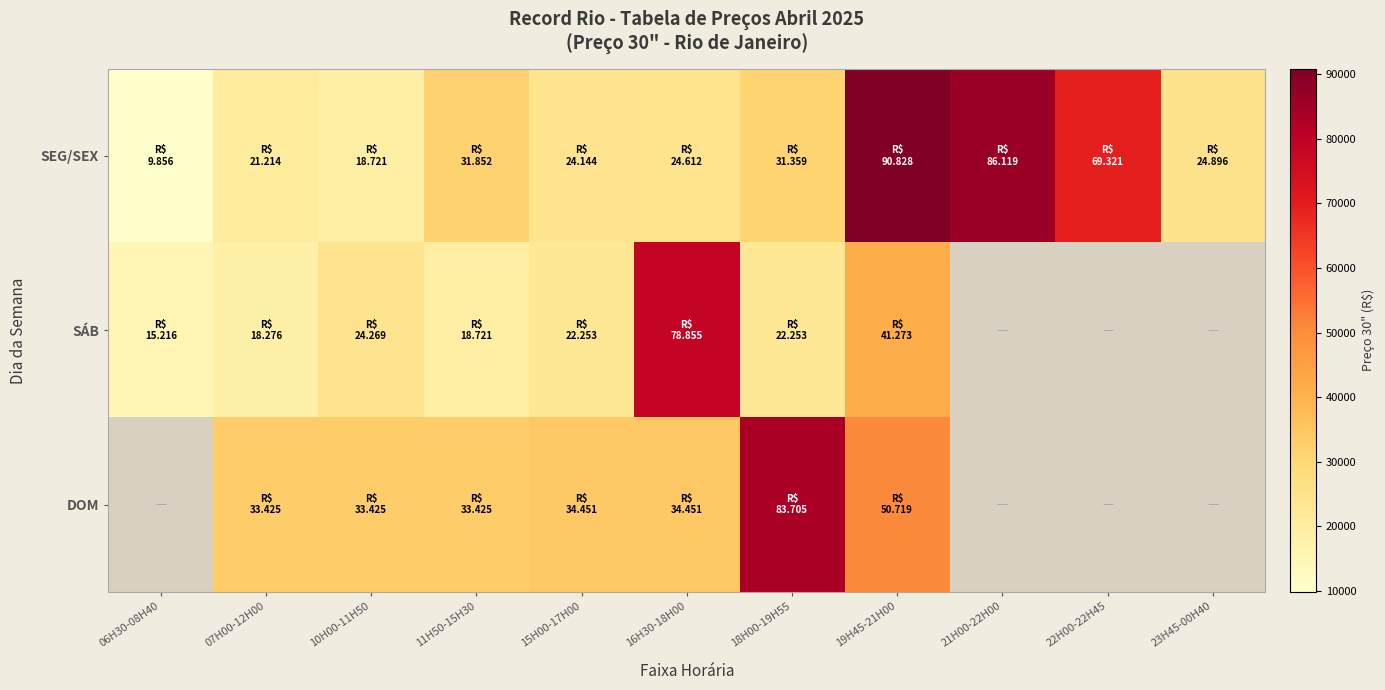

Rank the series by their maximum value, from lowest to highest.

SÁB, DOM, SEG/SEX